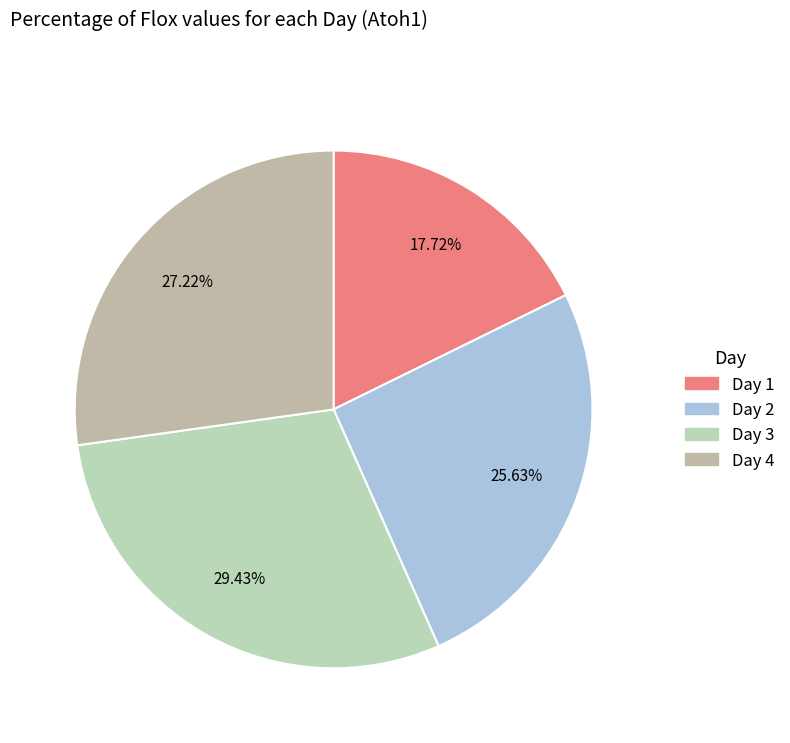

Is it true that Day 1 is 18% of the pie?

True